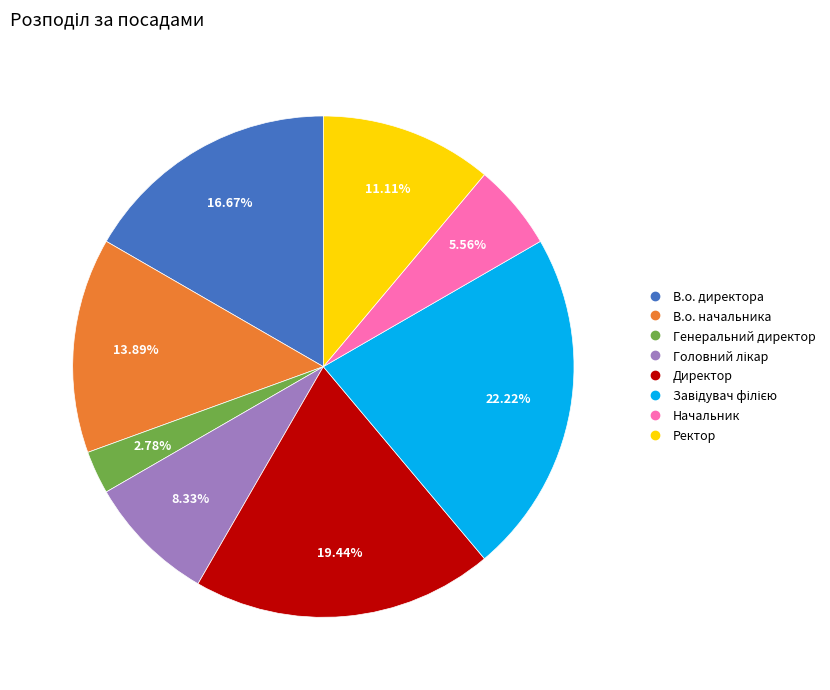

To the nearest percent, what is the difference between the В.о. директора and Ректор slice percentages?

6%